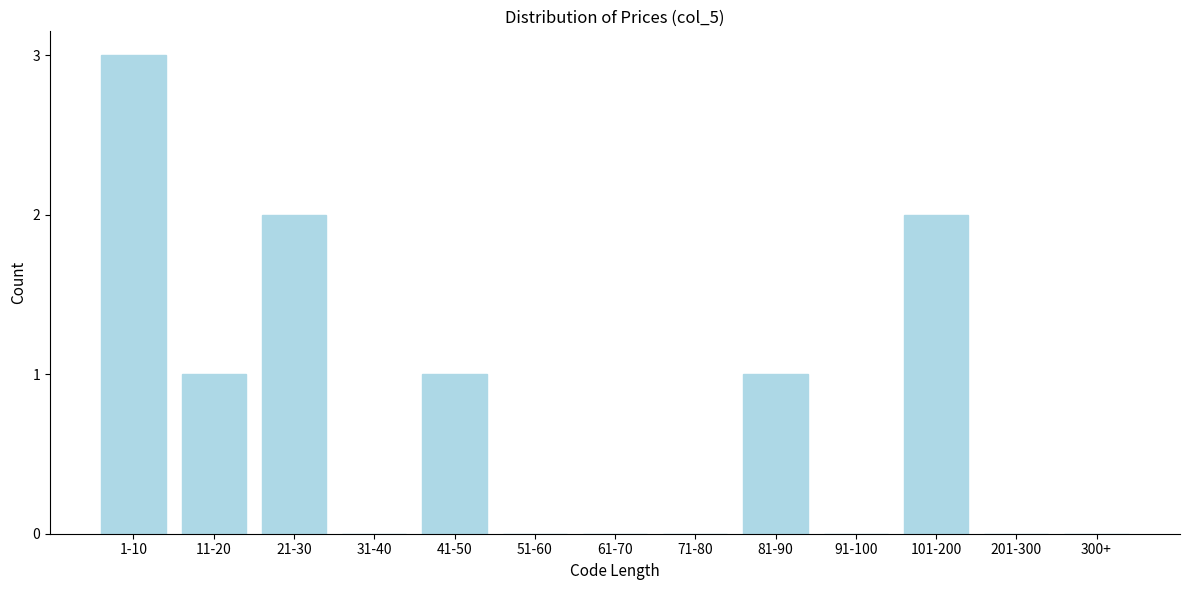

Reading left to right, list all the values displayed in this chart.

1-10=3	11-20=1	21-30=2	31-40=0	41-50=1	51-60=0	61-70=0	71-80=0	81-90=1	91-100=0	101-200=2	201-300=0	300+=0